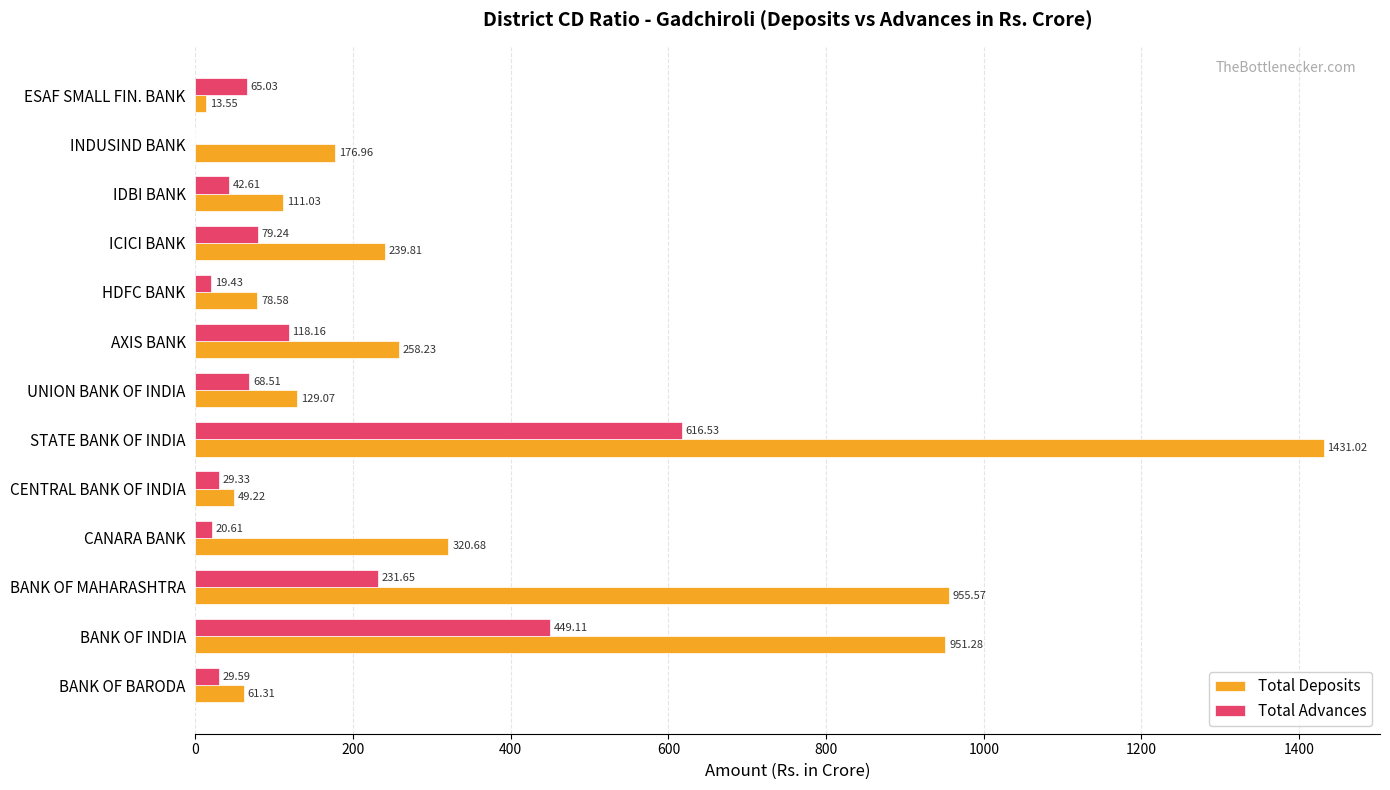

At which label is Total Advances closest to 308?

BANK OF MAHARASHTRA